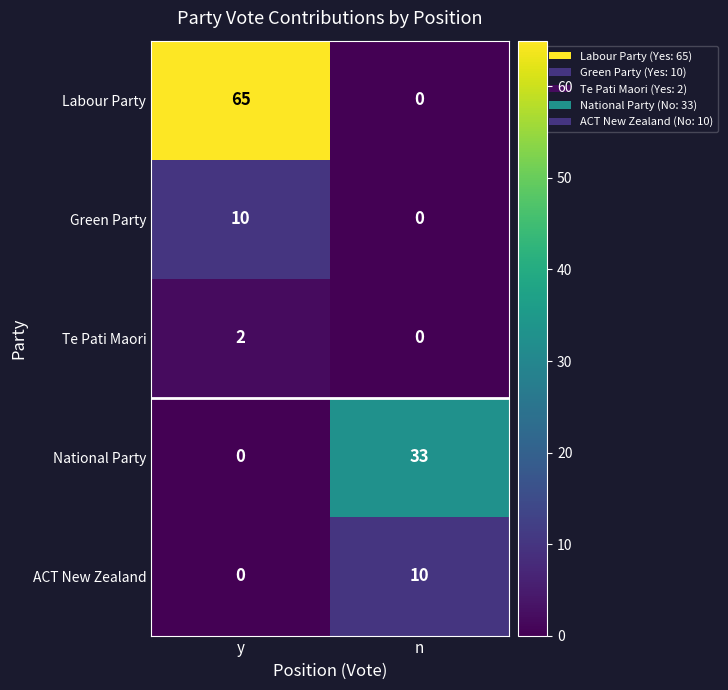

What is the spread (max minus min) of values at n?

33